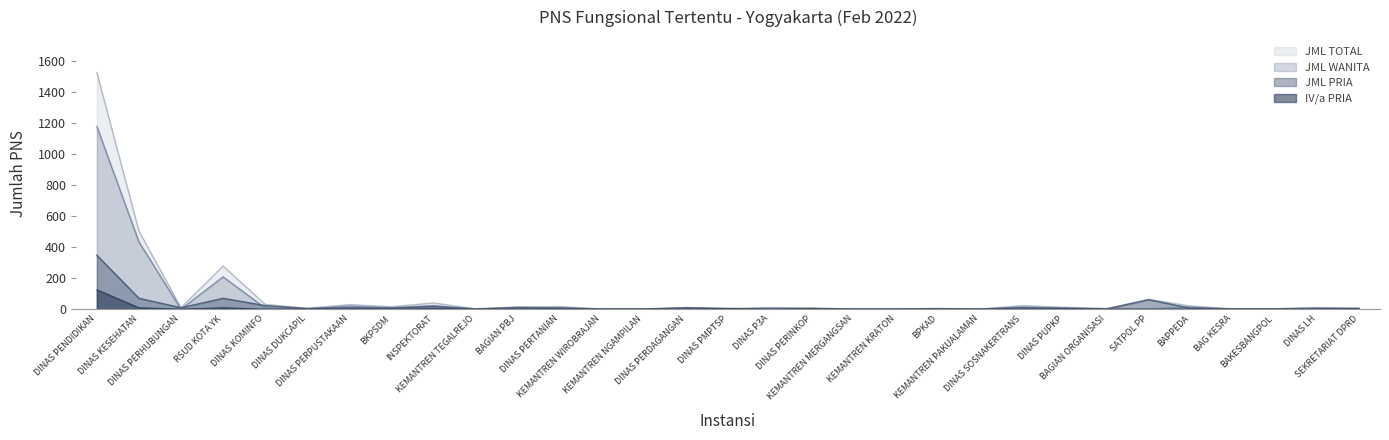

What is the total value across all series at KEMANTREN KRATON?

2